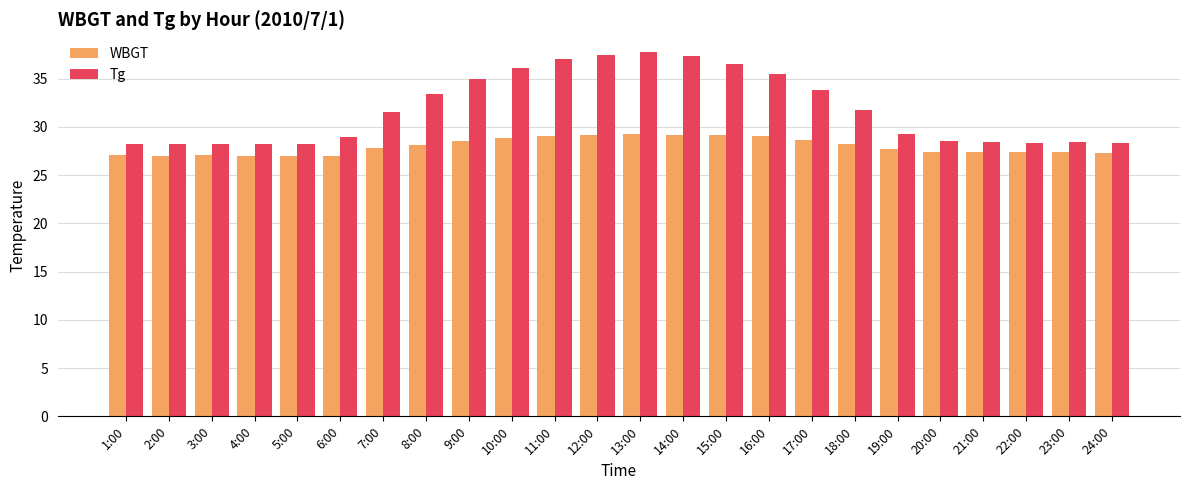

What is the sum of the Tg values at 17:00 and 19:00?

63.1